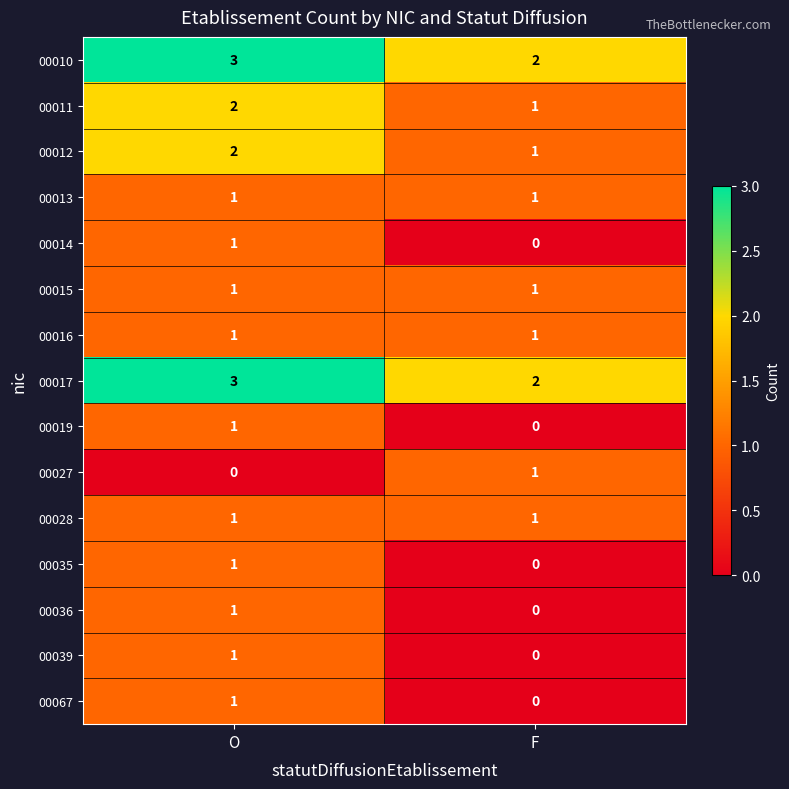

What is the maximum value shown in the chart?

3